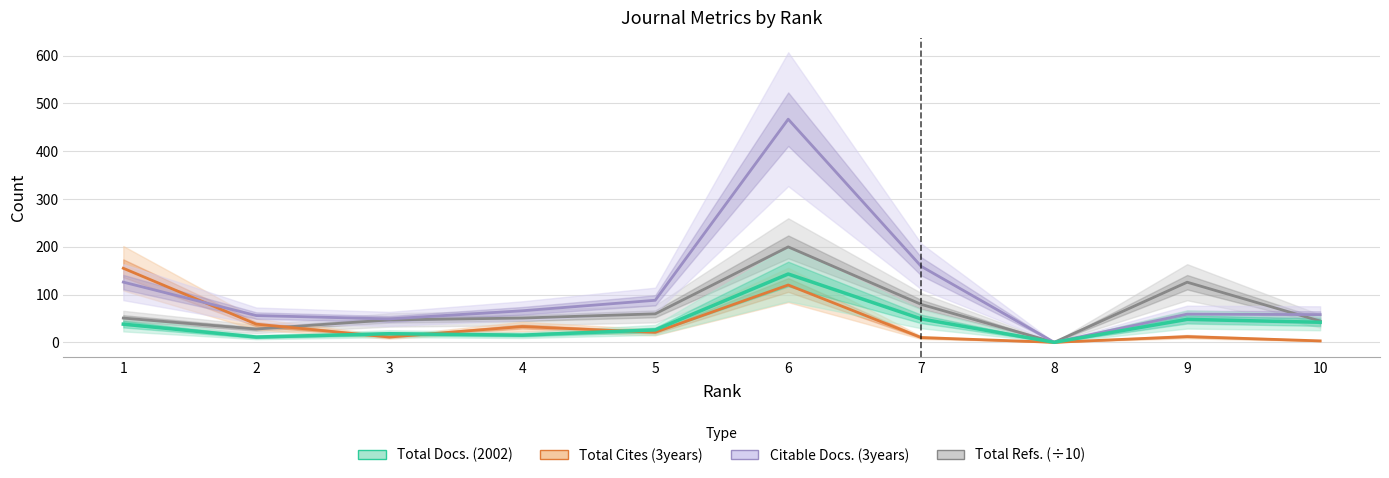

Is the value of Total Cites (3years) at 2 greater than the value of Total Refs. at 6?

No